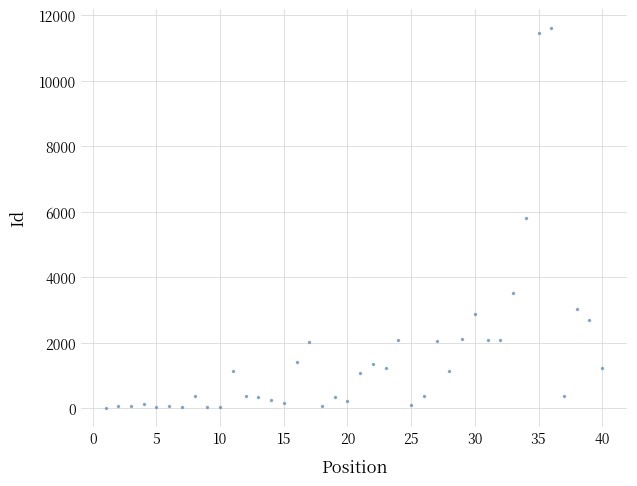

What is the range of Y values (max minus min)?

11595